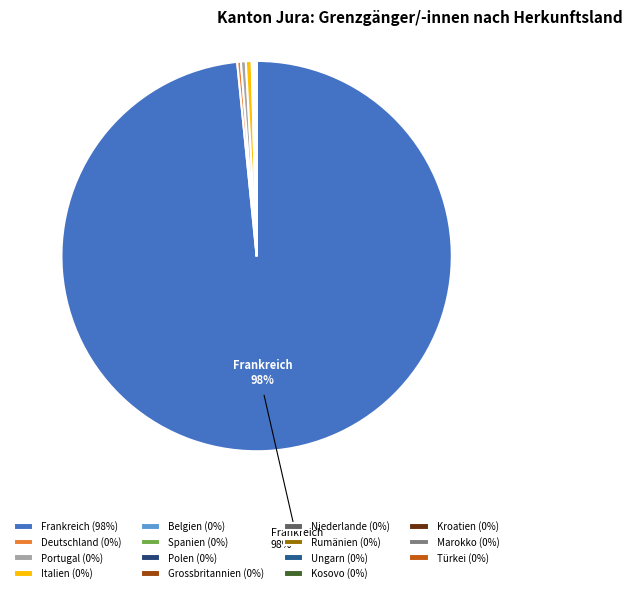

What percentage is the Frankreich slice, to the nearest percent?

98%